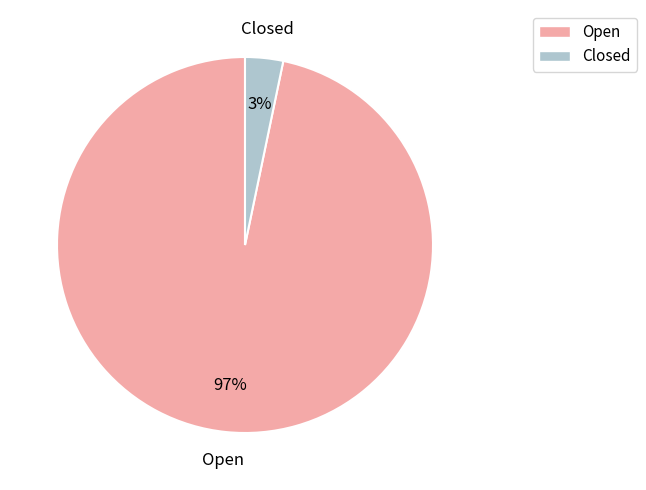

Which category accounts for the majority?

Open